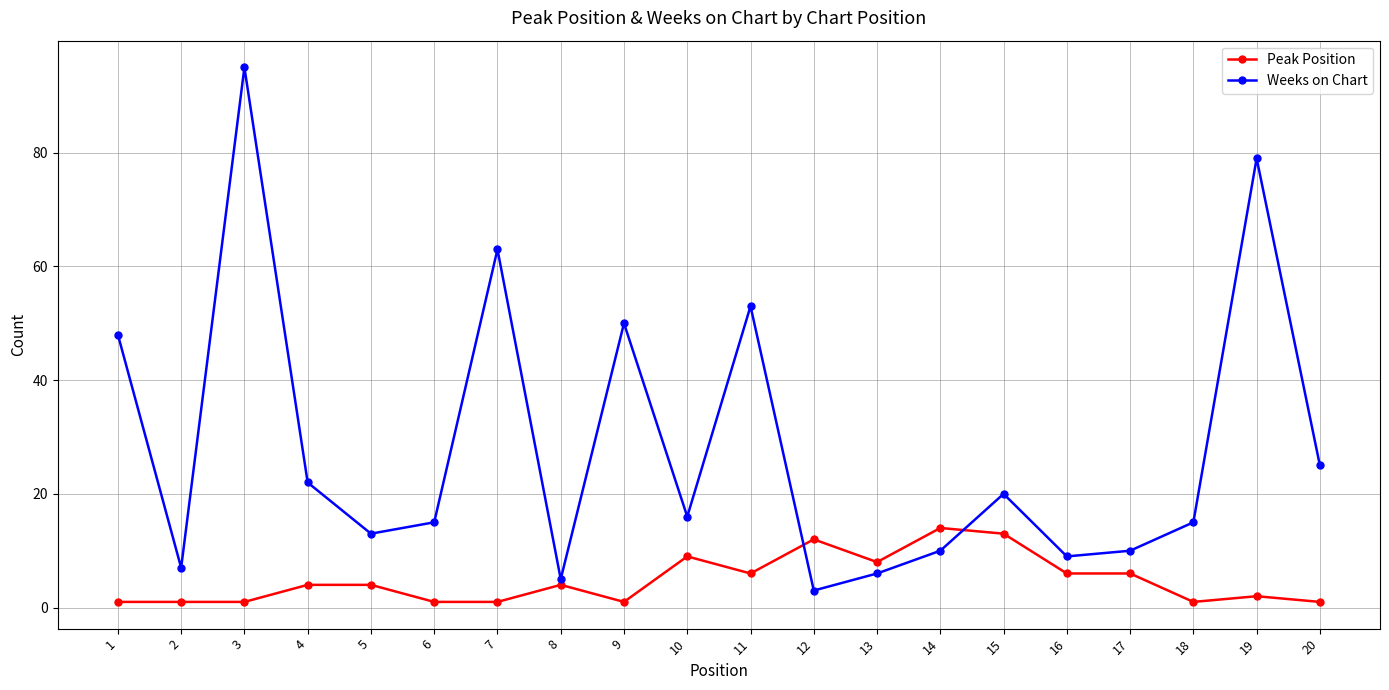

True or false: Weeks on Chart has more than 2 points higher than both neighbors.

True